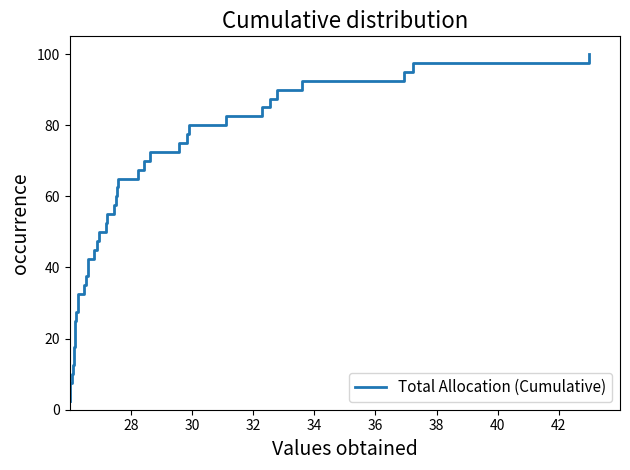

What is the maximum value shown in the chart?

100.0